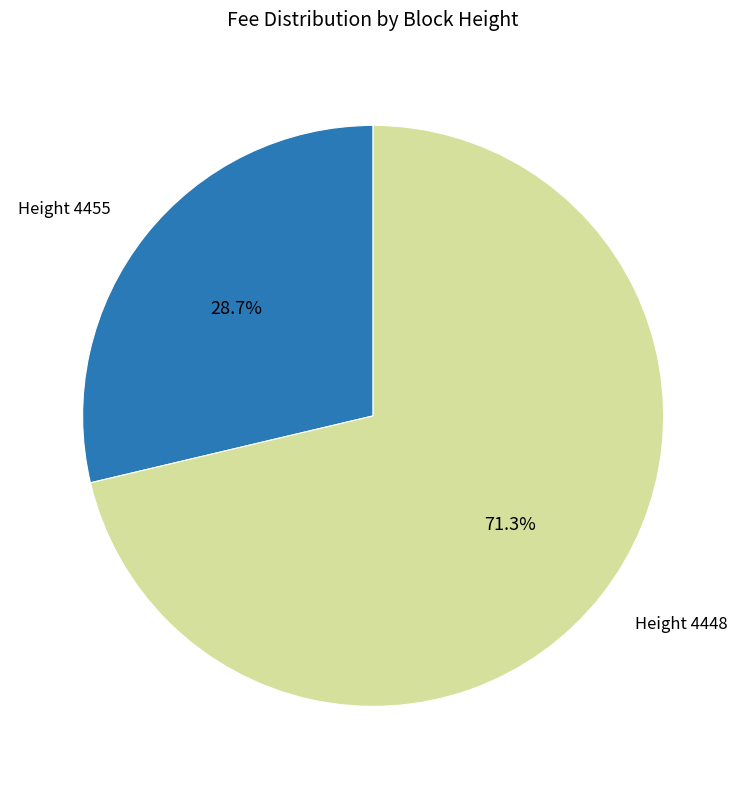

Is there any slice that represents more than half of the pie?

Yes